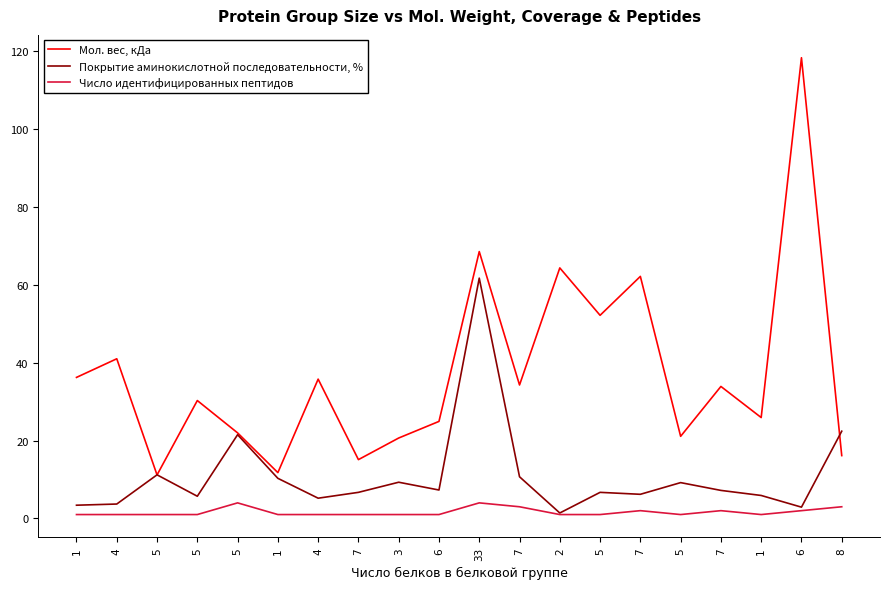

How many lines are shown in the chart?

3